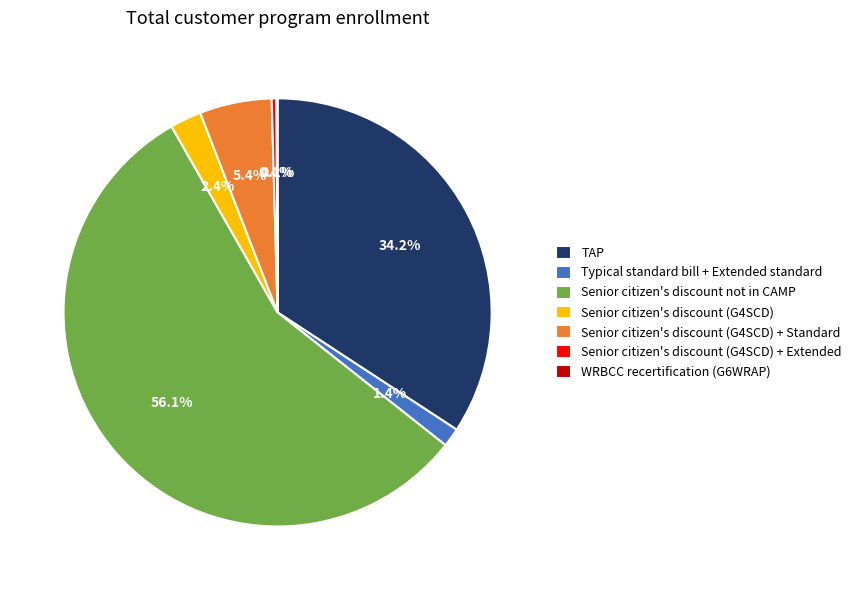

Which slice is the largest?

Senior citizen's discount not in CAMP